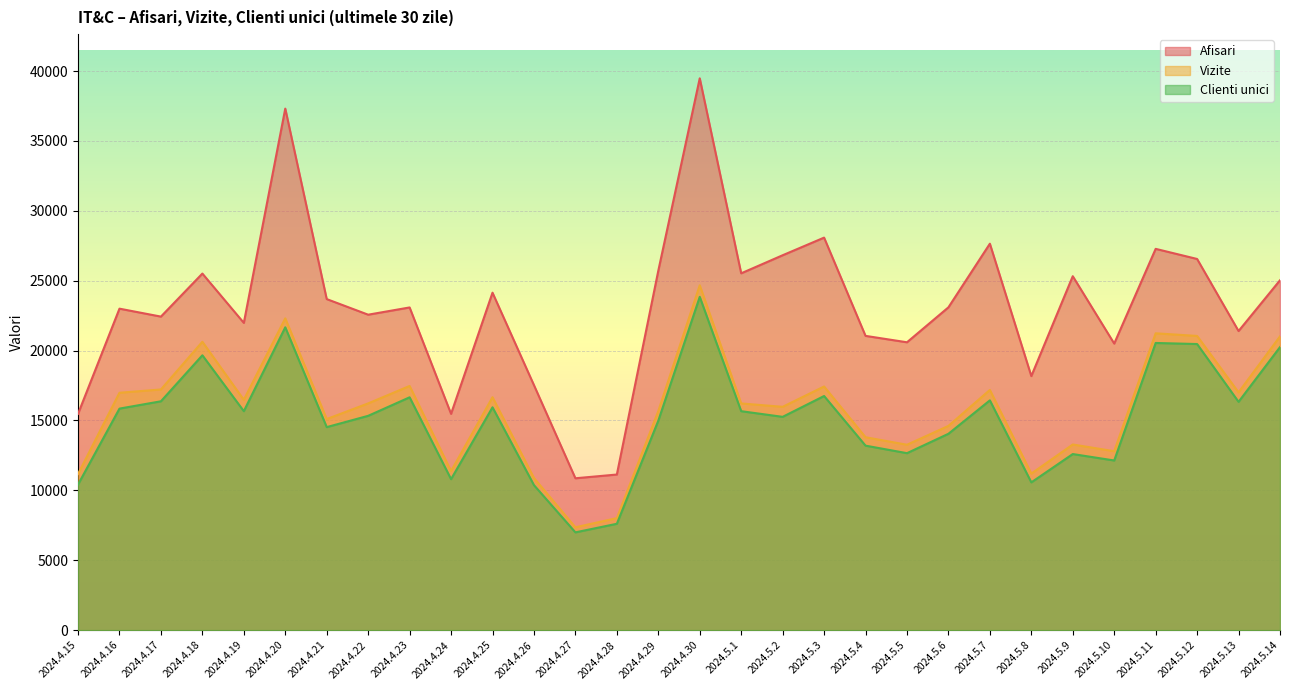

What is the difference between the maximum and minimum values in the Afisari series?

28615